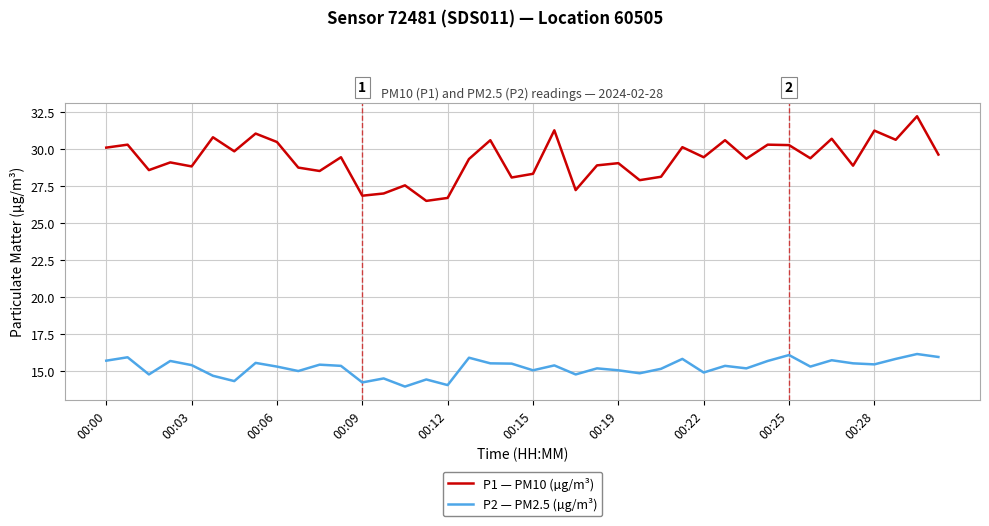

Which series has the widest spread of values?

P1 — PM10 (µg/m³)